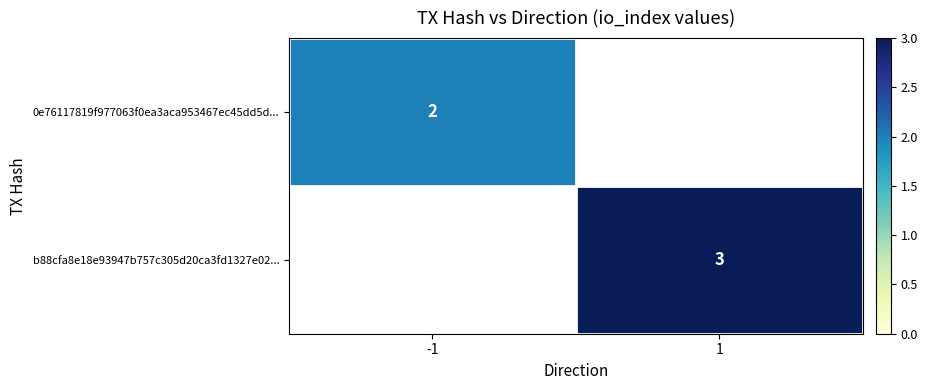

Which label corresponds to the largest value in the chart?

1